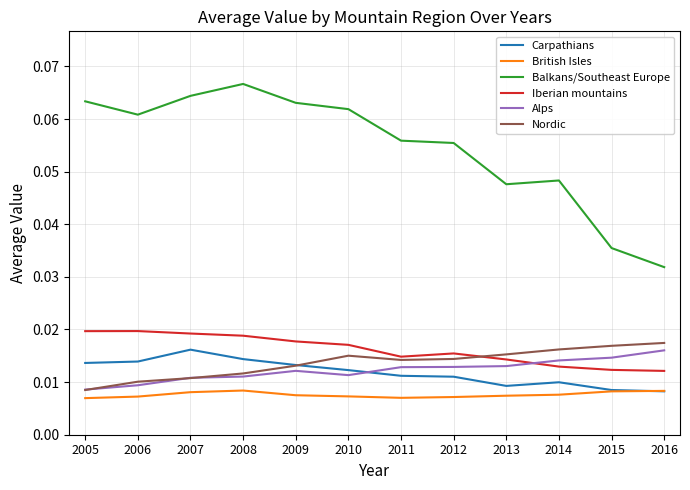

Which series has the largest total across all categories?

Balkans/Southeast Europe